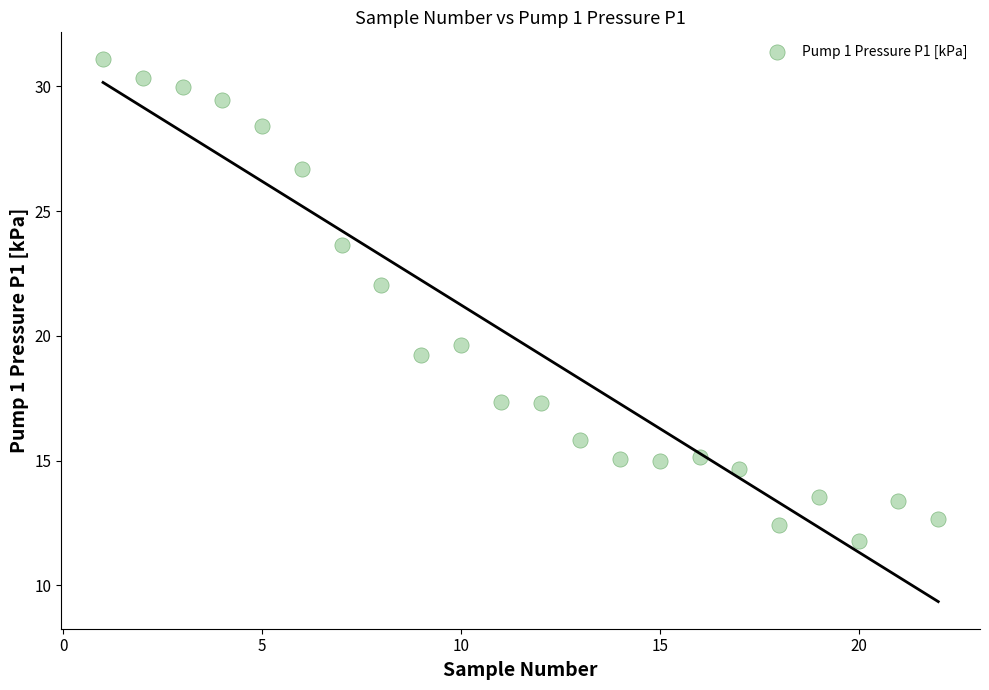

What Y value in the scatter plot is closest to 21?

22.0